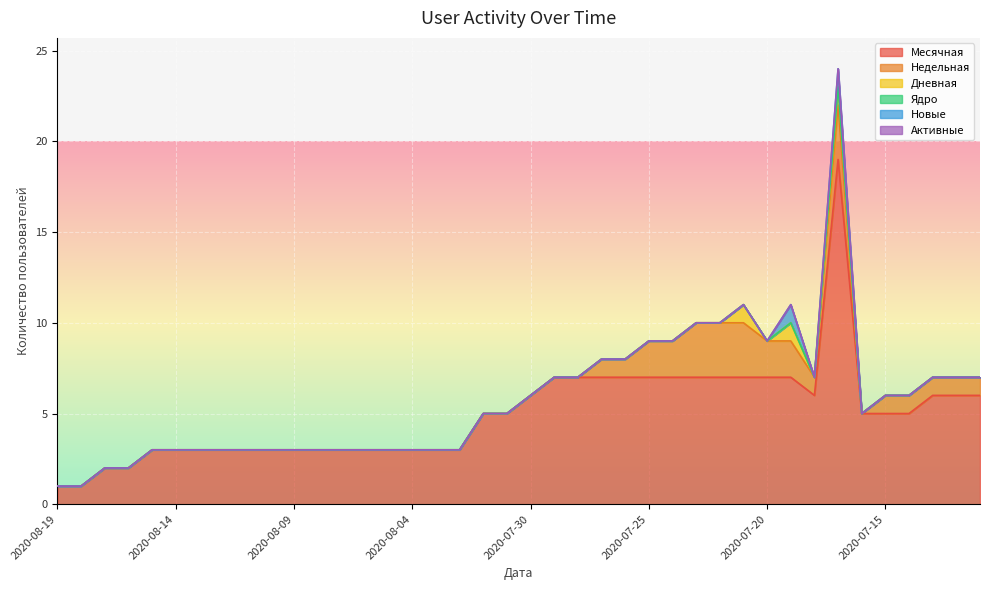

Which category has the highest value across all series?

2020-07-17